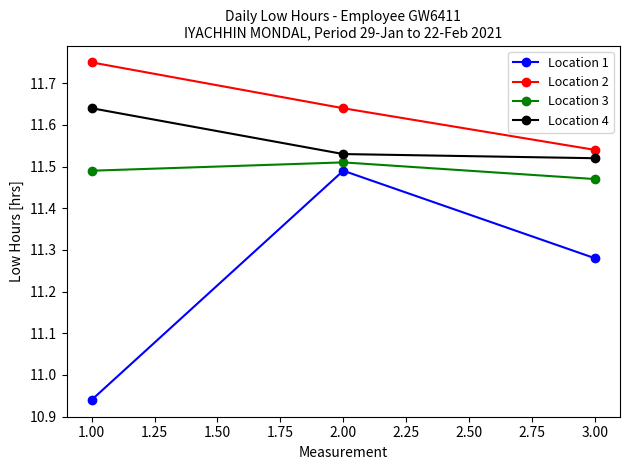

List the series in order of their overall mean, lowest first.

Location 1, Location 3, Location 4, Location 2